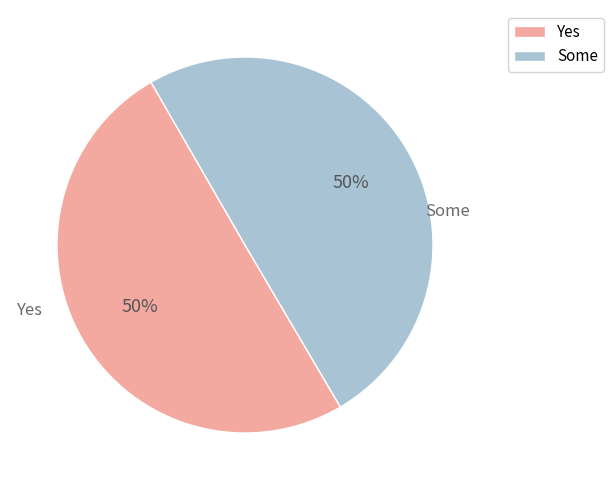

What percentage is the Yes slice, to the nearest percent?

50%